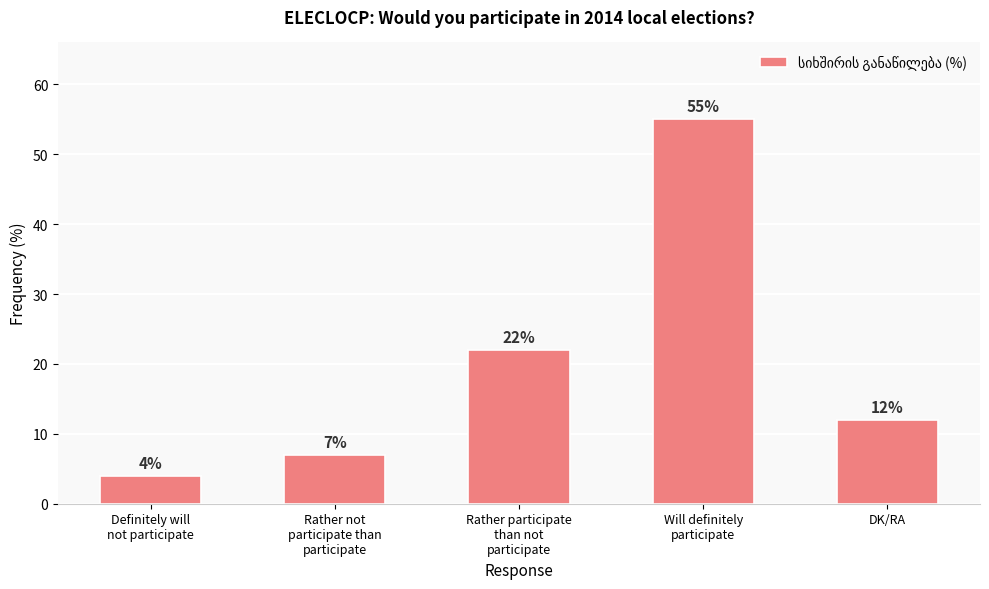

Is it true that the value at Rather not
participate than
participate is 12?

False